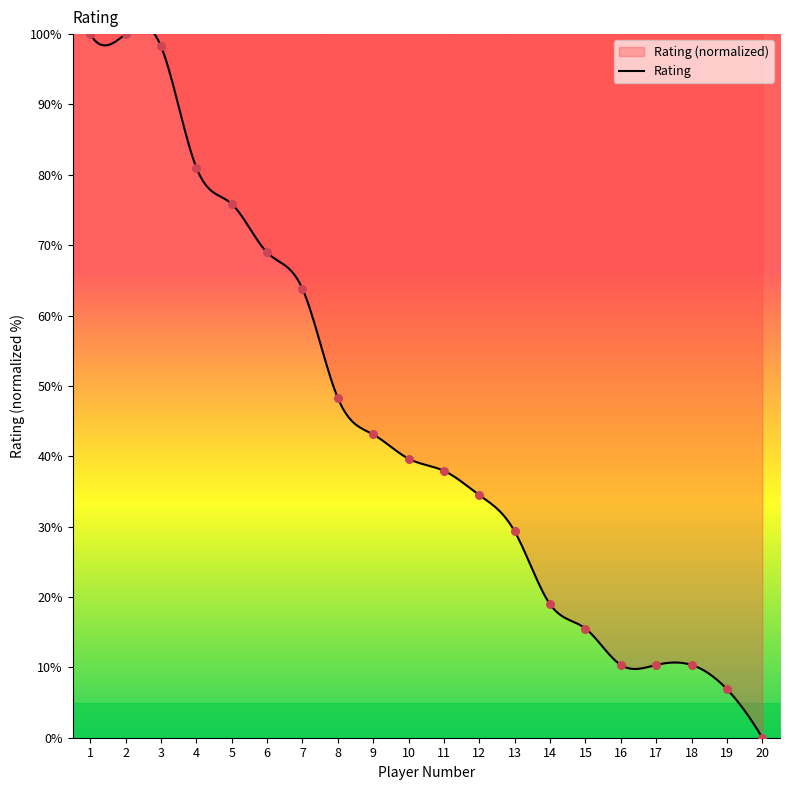

Which has a higher value, 7 or 10?

7